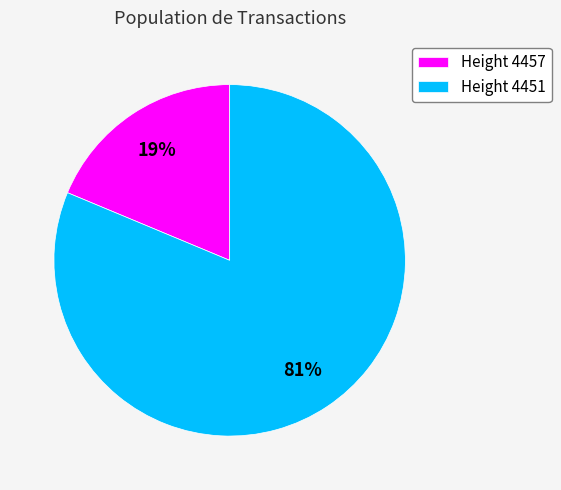

Rank the categories by value from highest to lowest.

Height 4451, Height 4457